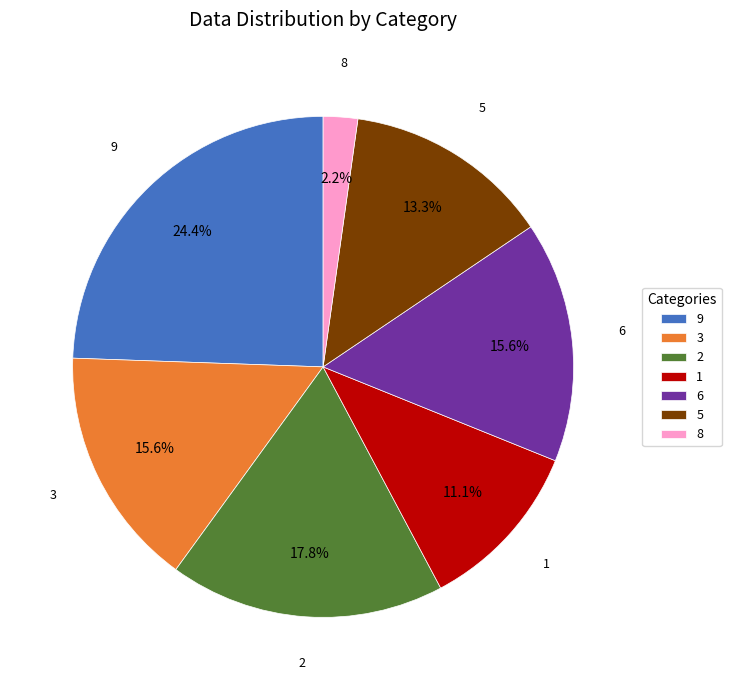

How many slices are in this pie chart?

7